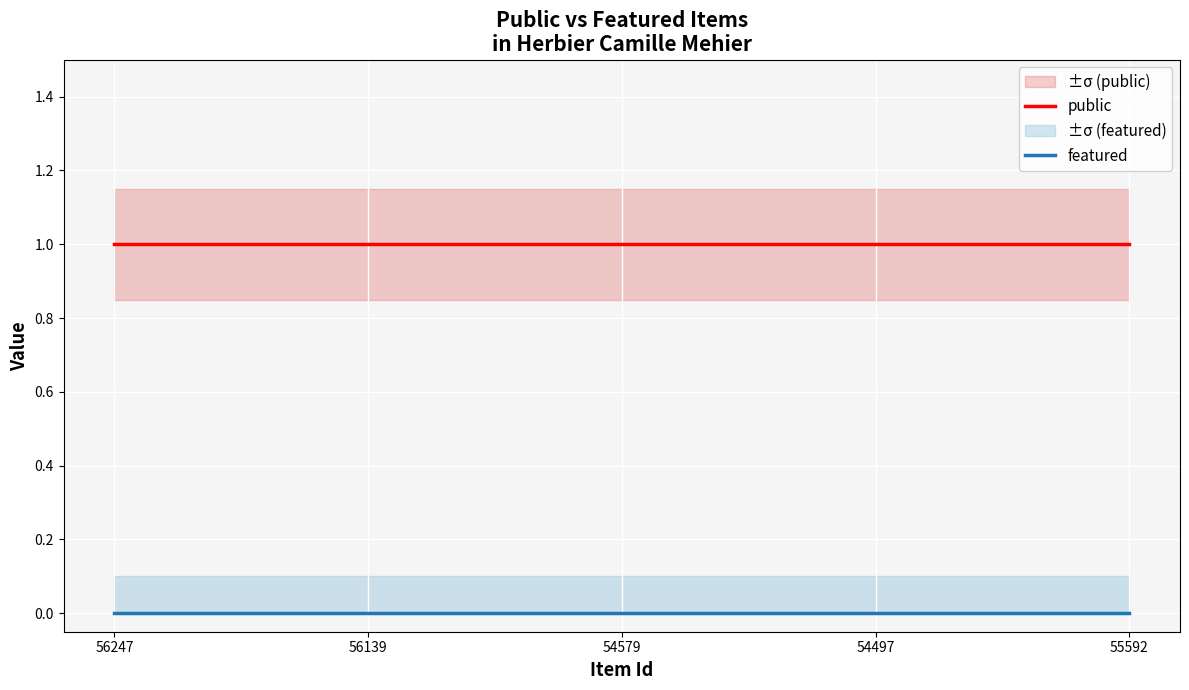

Reading right to left, what are all the values shown in this chart?

public: 1.0	1.0	1.0	1.0	1.0
public_upper: 1.1	1.1	1.1	1.1	1.1
public_lower: 0.8	0.8	0.8	0.8	0.8
featured: 0.0	0.0	0.0	0.0	0.0
featured_upper: 0.1	0.1	0.1	0.1	0.1
featured_lower: 0.0	0.0	0.0	0.0	0.0